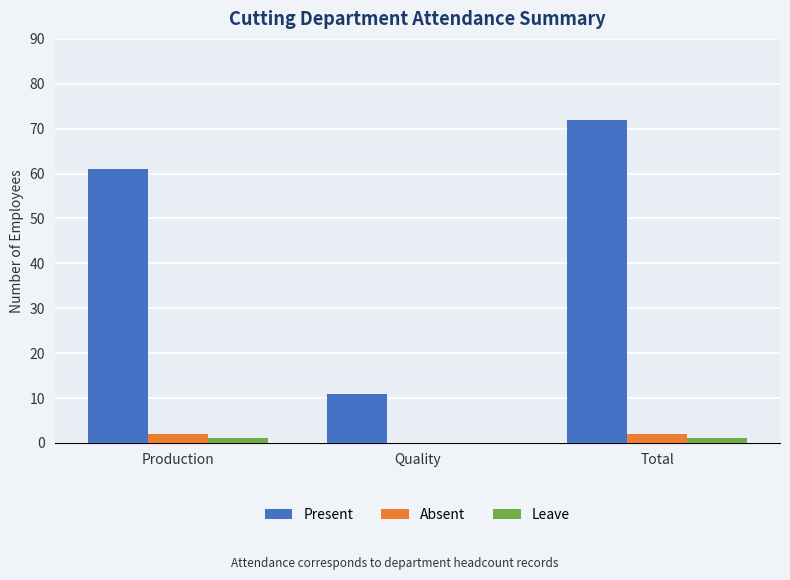

Reading right to left, extract all data points from this chart.

Present: Total=72	Quality=11	Production=61
Absent: Total=2	Quality=0	Production=2
Leave: Total=1	Quality=0	Production=1